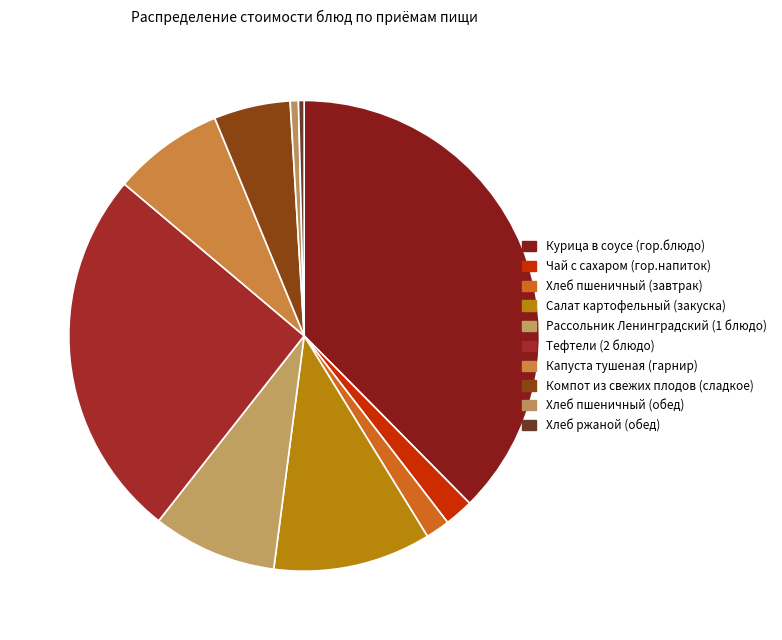

Is the sum of Хлеб ржаной (обед) and Хлеб пшеничный (обед) greater than half?

No